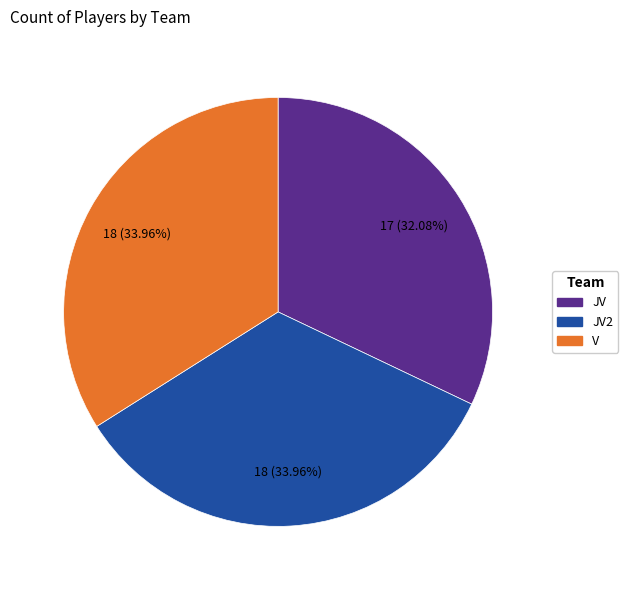

How many slices are in this pie chart?

3